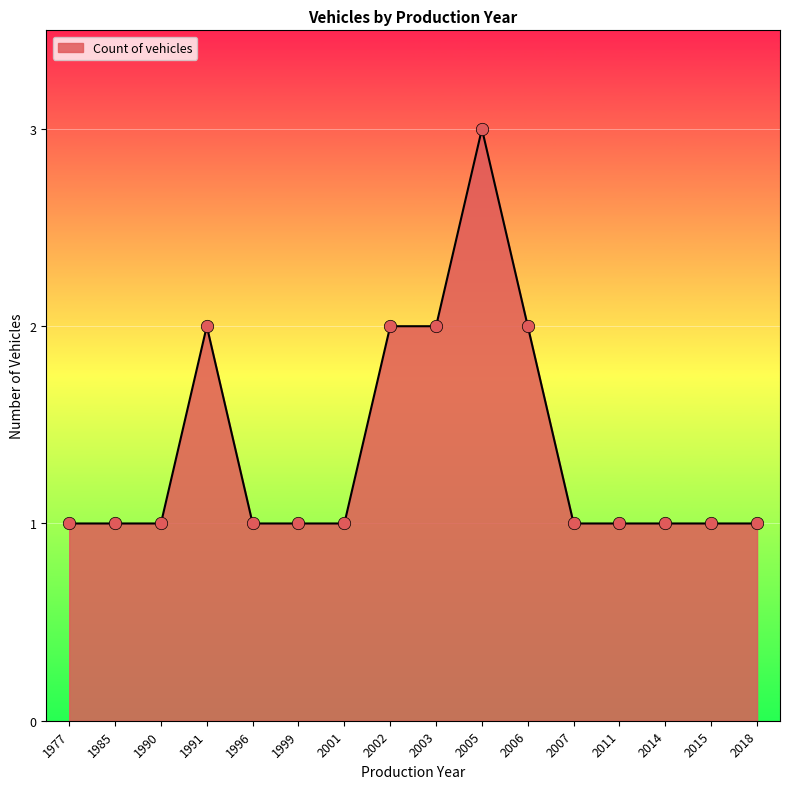

What is the change in value from 2002 to 2005?

+1